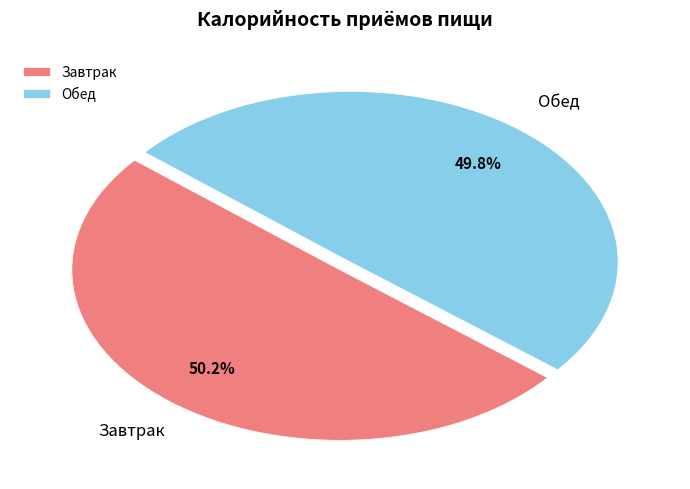

Is there a majority slice in this chart?

Yes